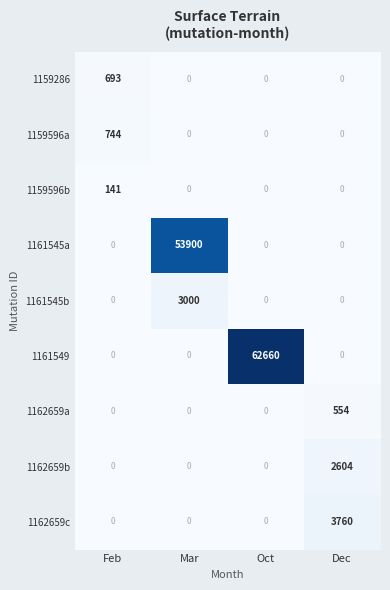

What is the average value of the 1159596b series?

35